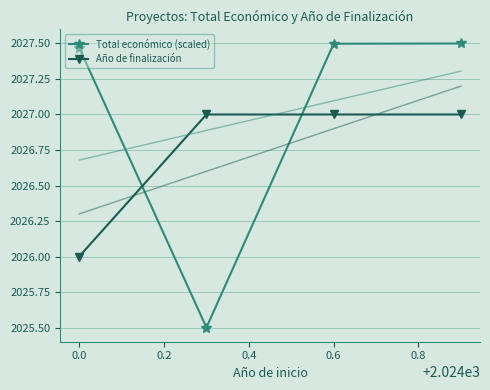

List the series in order of their overall mean, lowest first.

Año de finalización, Total económico (scaled)